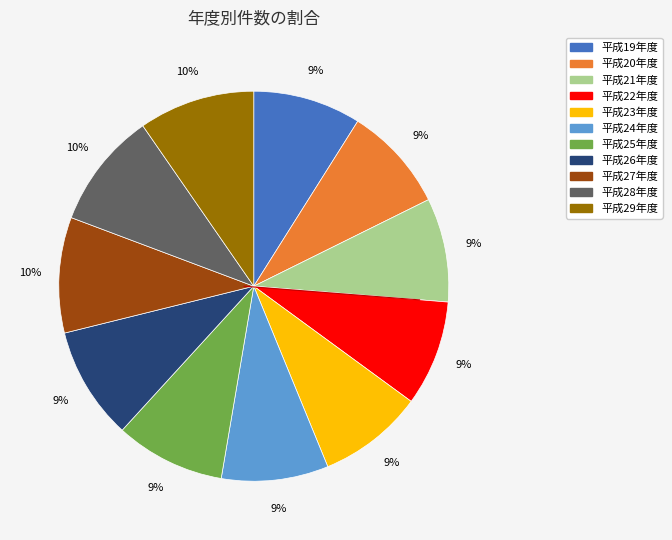

To the nearest percent, what is the combined percentage of 平成22年度 and 平成26年度?

18%